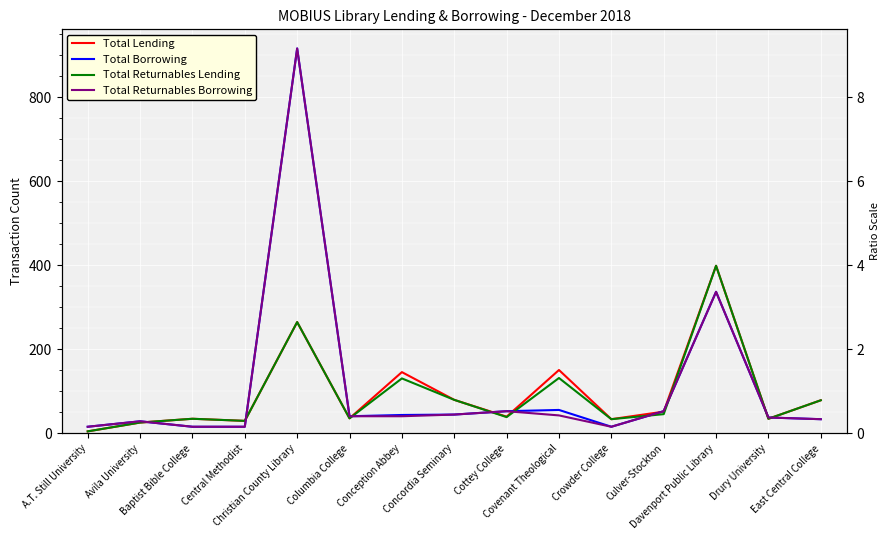

Reading left to right, what are all the values shown in this chart?

Total Lending: 5	26	35	30	265	36	146	80	40	151	34	52	399	35	79
Total Borrowing: 16	29	16	16	916	41	44	45	53	56	16	53	337	38	34
Total Returnables Lending: 5	26	35	30	265	36	131	80	39	132	34	46	399	35	79
Total Returnables Borrowing: 16	29	16	16	916	41	41	45	53	43	16	53	337	38	34